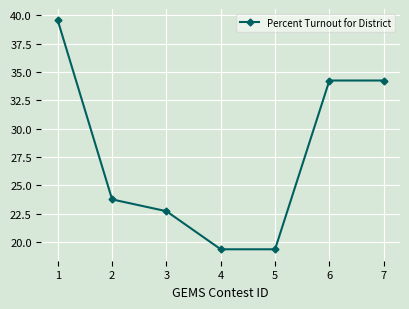

What is the value of the 6th point from the left?

34.2